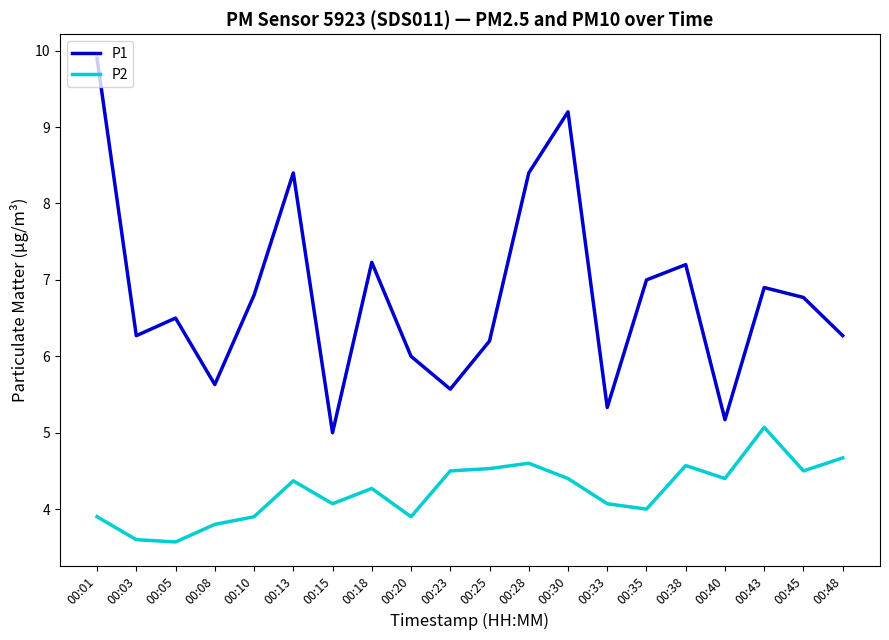

Reading left to right, list all the values displayed in this chart.

P1: 9.9	6.3	6.5	5.6	6.8	8.4	5.0	7.2	6.0	5.6	6.2	8.4	9.2	5.3	7.0	7.2	5.2	6.9	6.8	6.3
P2: 3.9	3.6	3.6	3.8	3.9	4.4	4.1	4.3	3.9	4.5	4.5	4.6	4.4	4.1	4.0	4.6	4.4	5.1	4.5	4.7